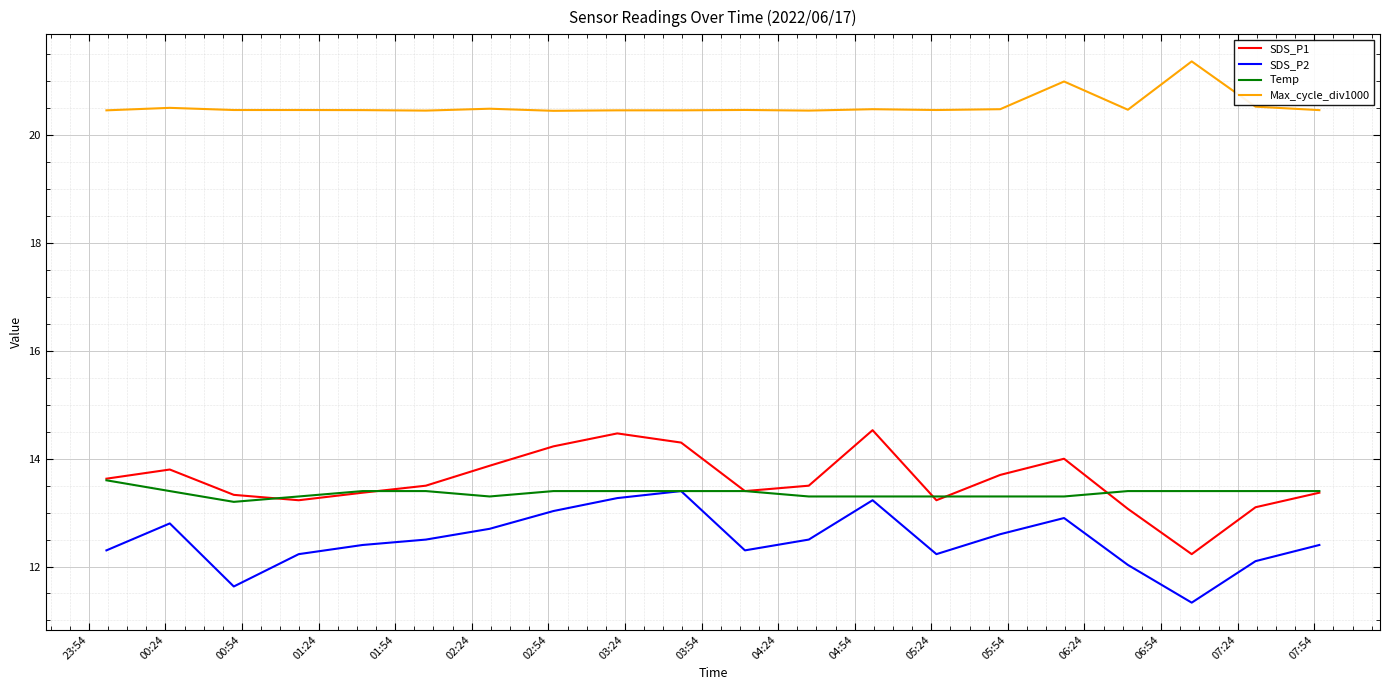

Which series has the largest total across all categories?

Max_cycle_div1000